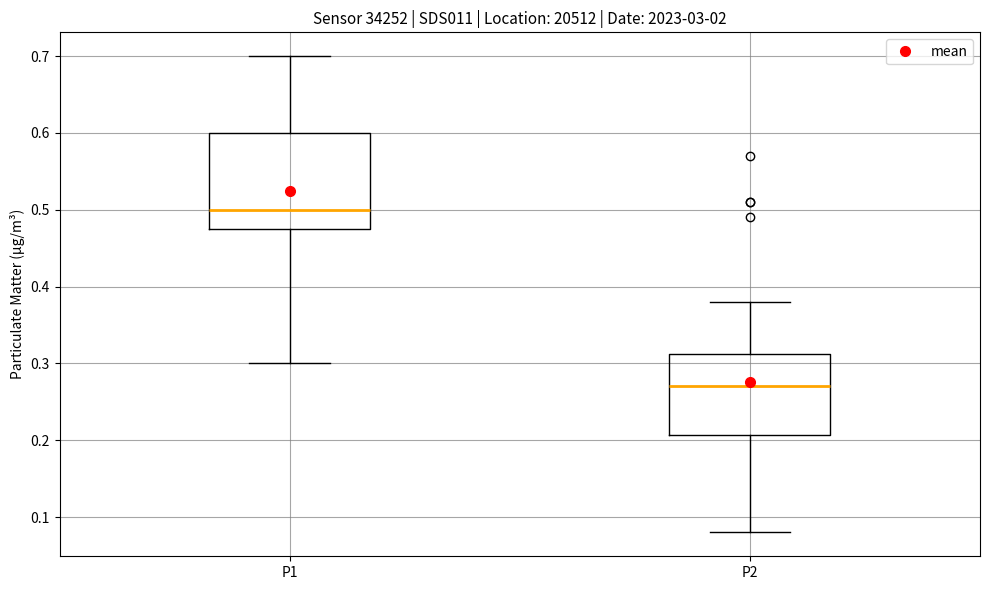

Which box's median line is the highest?

P1